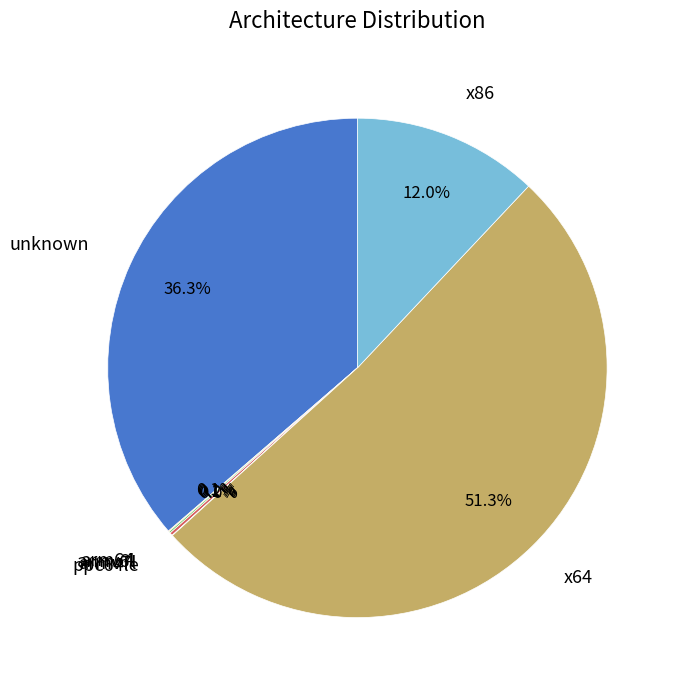

What is the largest slice in the pie chart?

x64